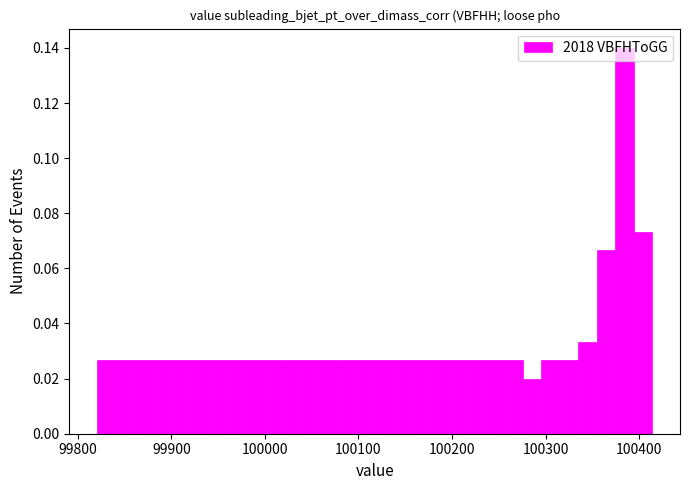

Around what value on the x-axis is the tallest bar? Give the approximate position of its centre, as read against the axis.

100380